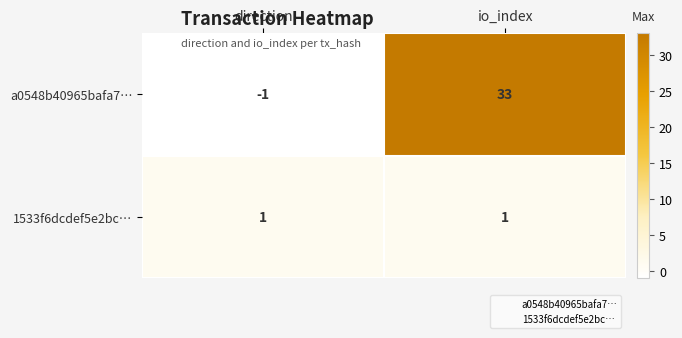

At io_index, list the series in order from smallest to largest.

1533f6dcdef5e2bc…, a0548b40965bafa7…